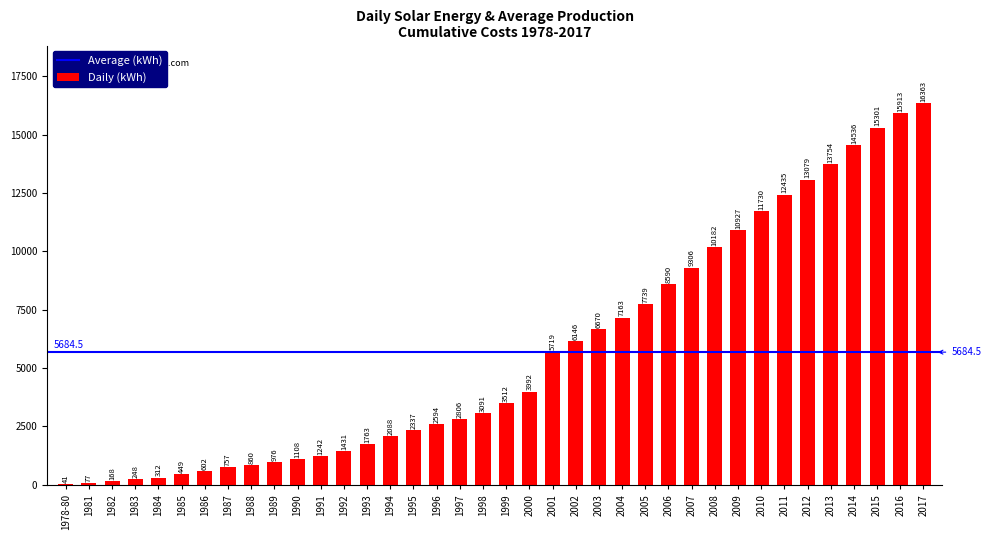

How many categories are shown in the chart?

38